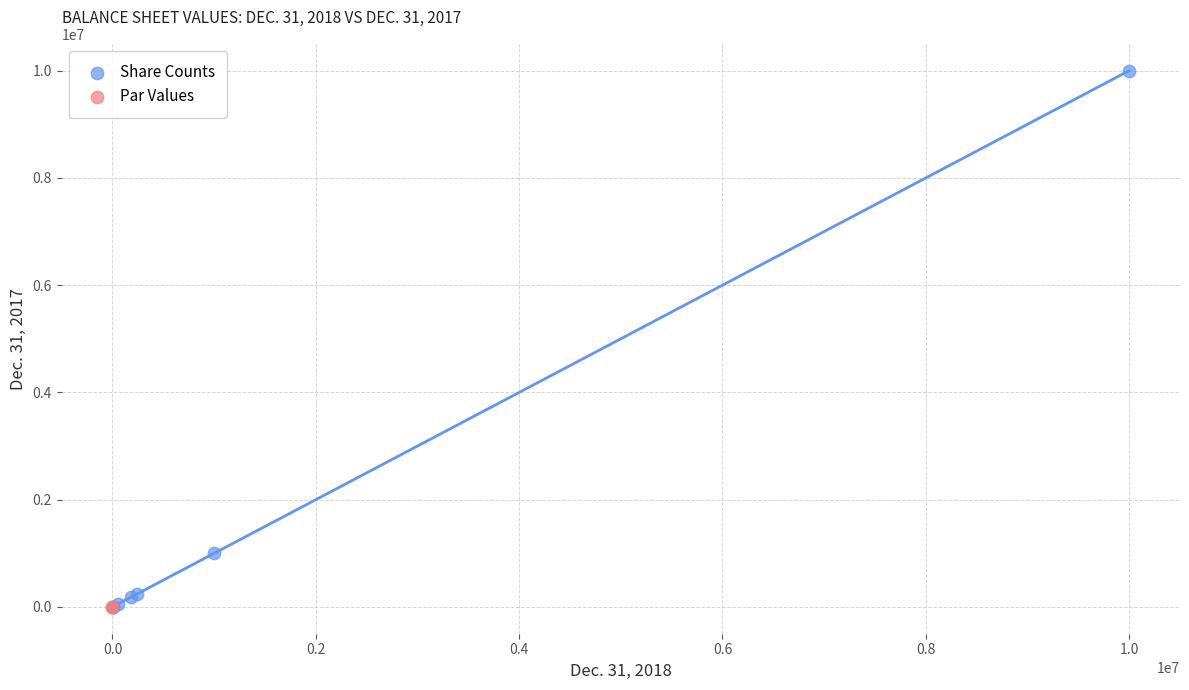

What are all the series names shown in the legend?

Share Counts, Par Values